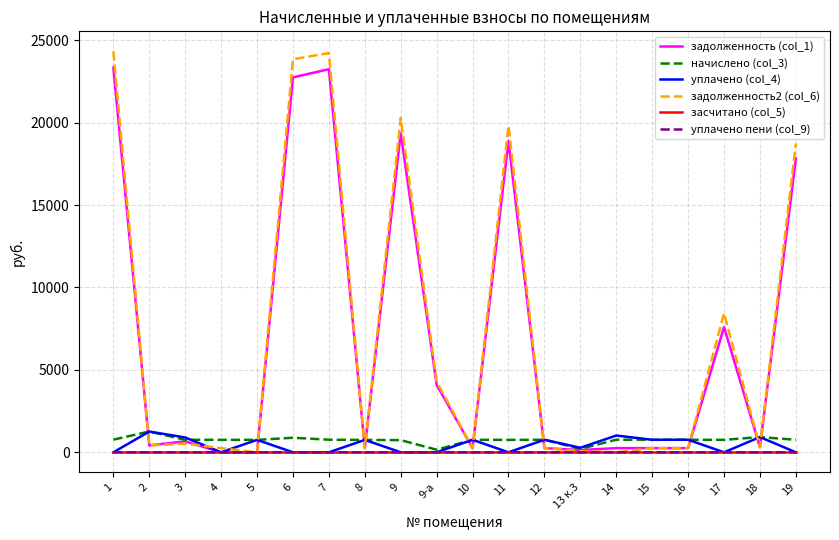

Is it true that задолженность2 (col_6) equals 307.9 at 18?

True